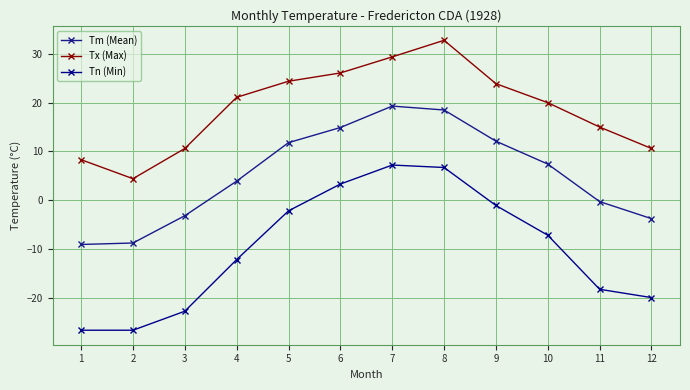

What is the average value of the Tm (Mean) series?

5.2